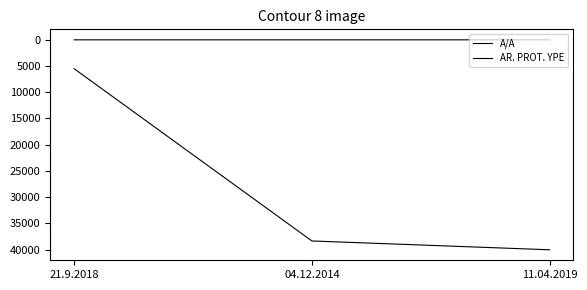

At how many categories does at least one series exceed 38296?

2